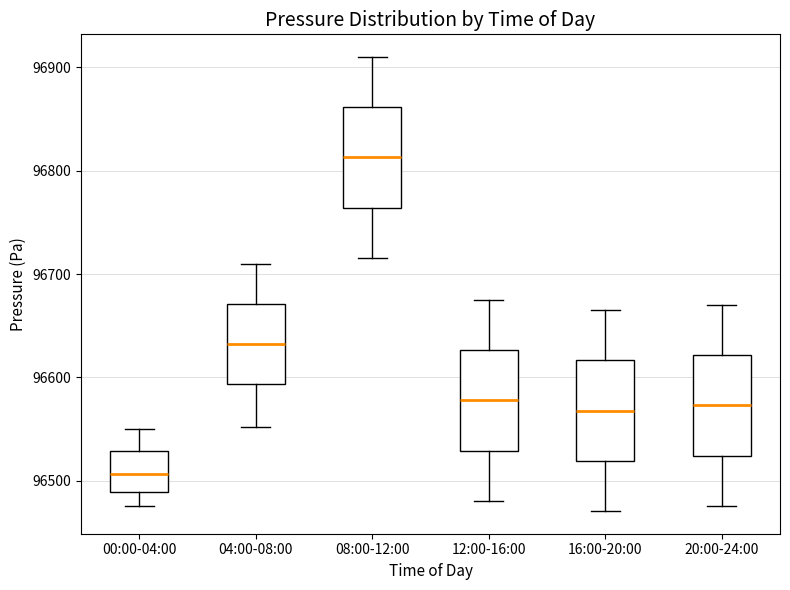

Which box has the lowest median line?

00:00-04:00